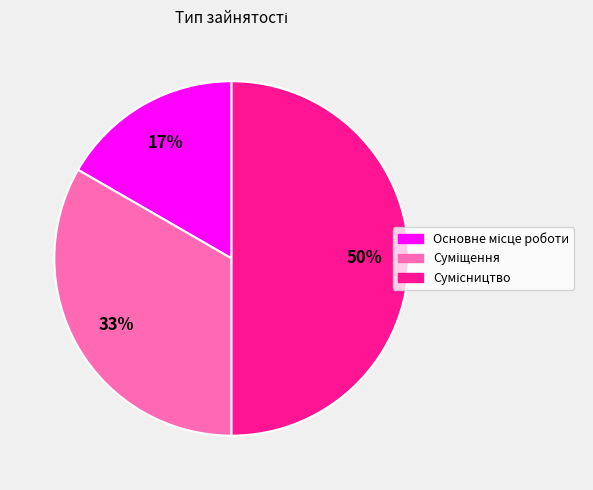

To the nearest percent, what is the difference between the largest and smallest slice percentages?

33%